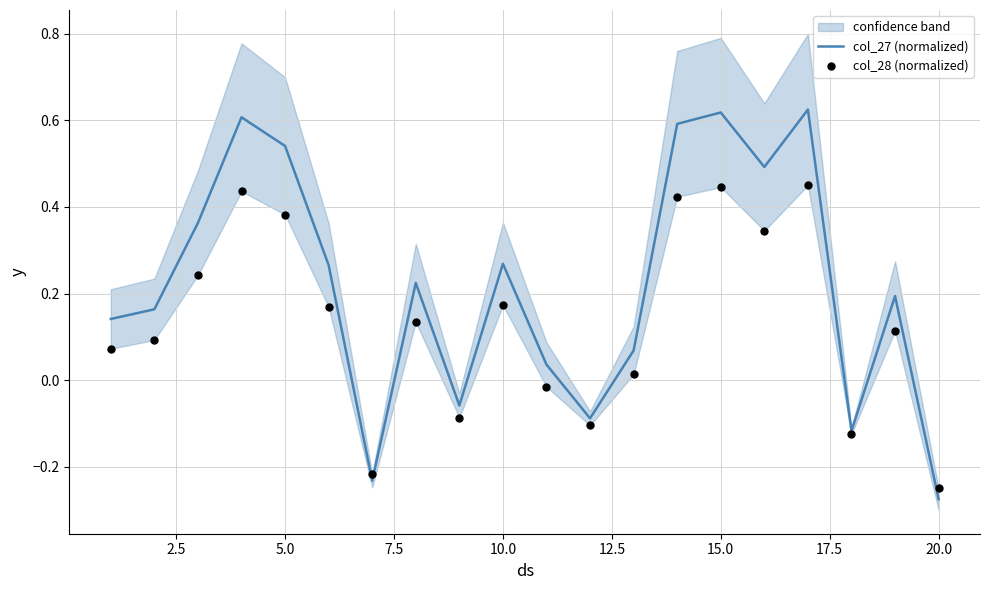

Which series reaches the maximum Y coordinate?

col_27 (normalized)